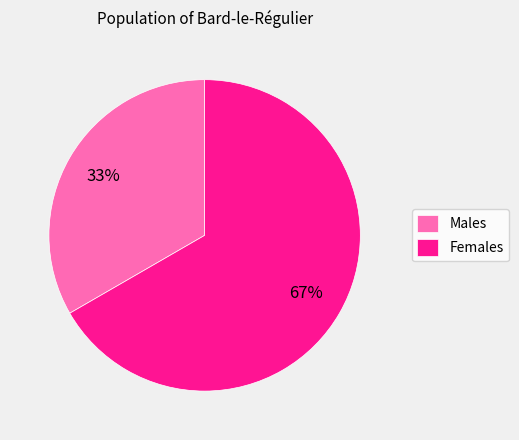

What is the ratio of the value at Females to the value at Males?

2.0